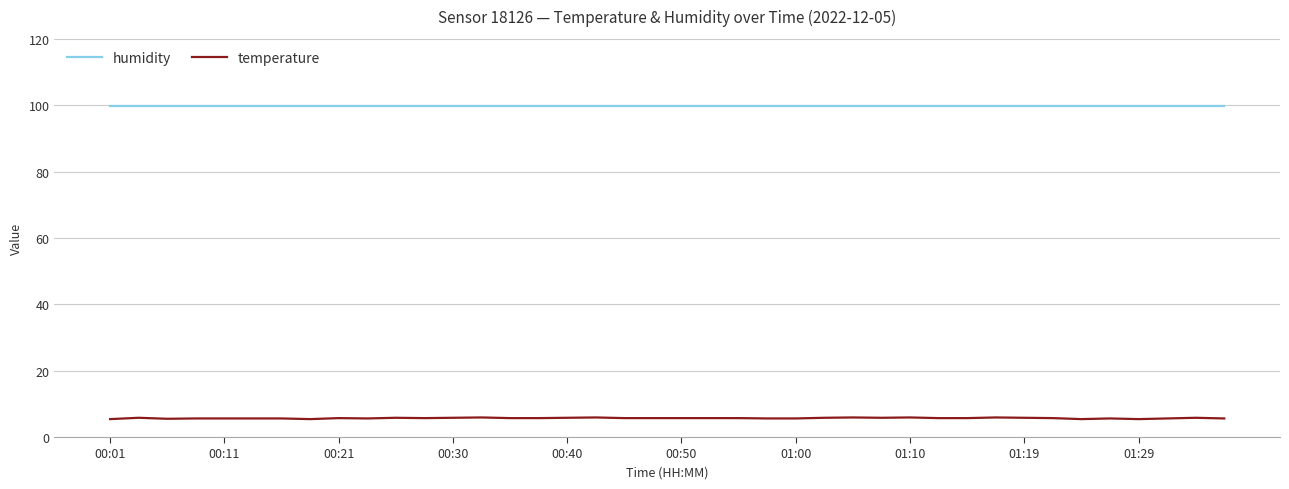

Which series has the largest total across all categories?

humidity